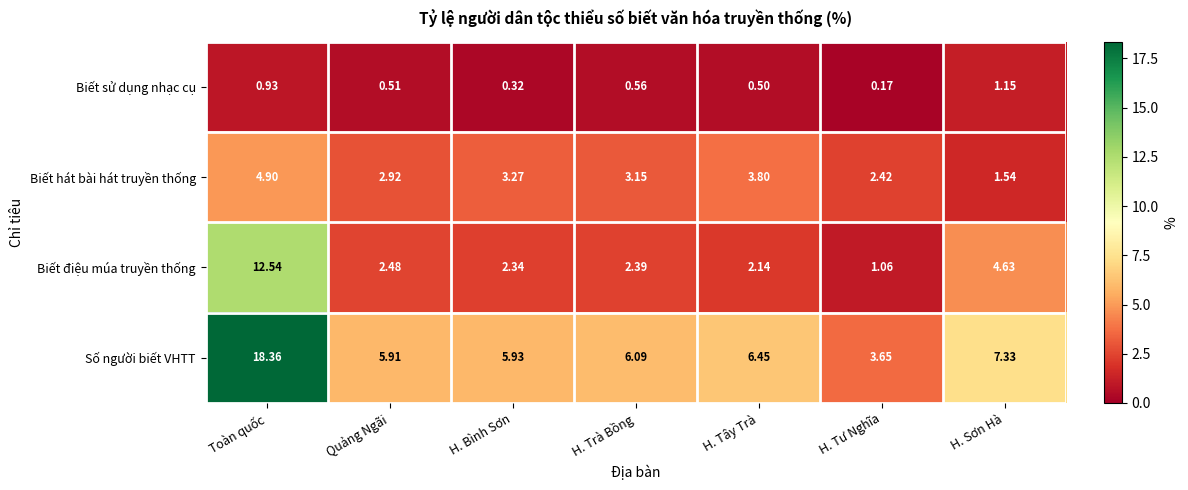

At H. Tư Nghĩa, list the series in order from smallest to largest.

Biết sử dụng nhạc cụ, Biết điệu múa truyền thống, Biết hát bài hát truyền thống, Số người biết VHTT